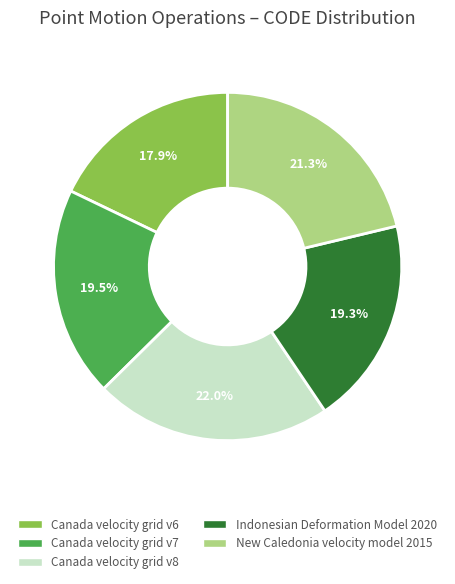

How much of the chart is everything except Canada velocity grid v7?

80.5%